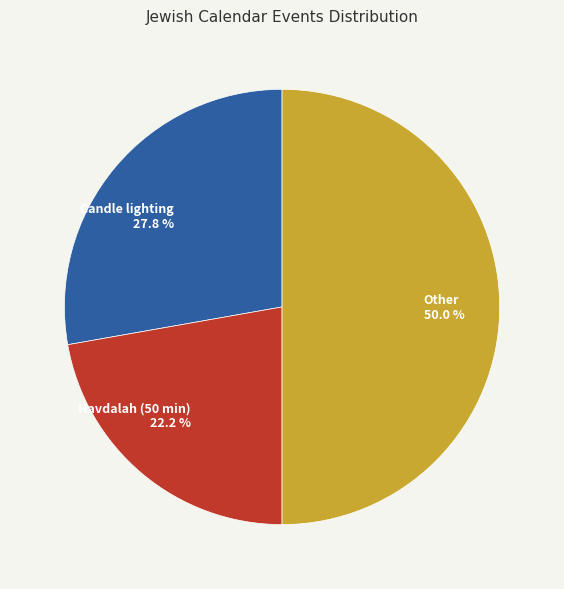

Rank the categories by value from highest to lowest.

Other, Candle lighting, Havdalah (50 min)